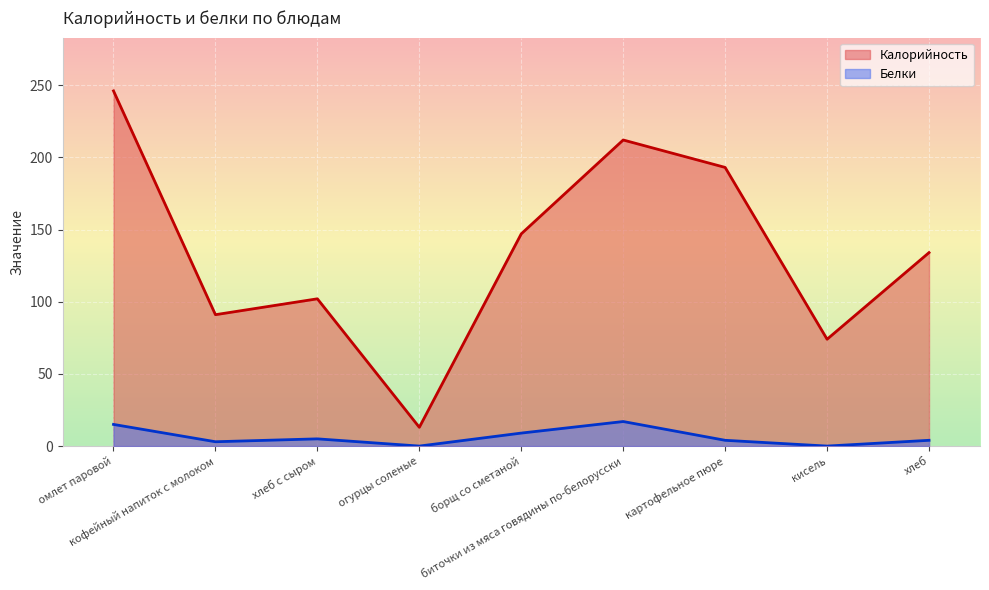

True or false: Калорийность and Белки intersect in this chart.

False